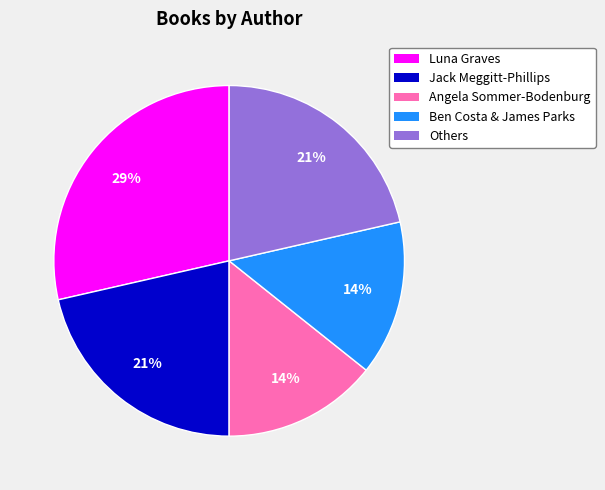

To the nearest percent, what is the average slice percentage?

20%